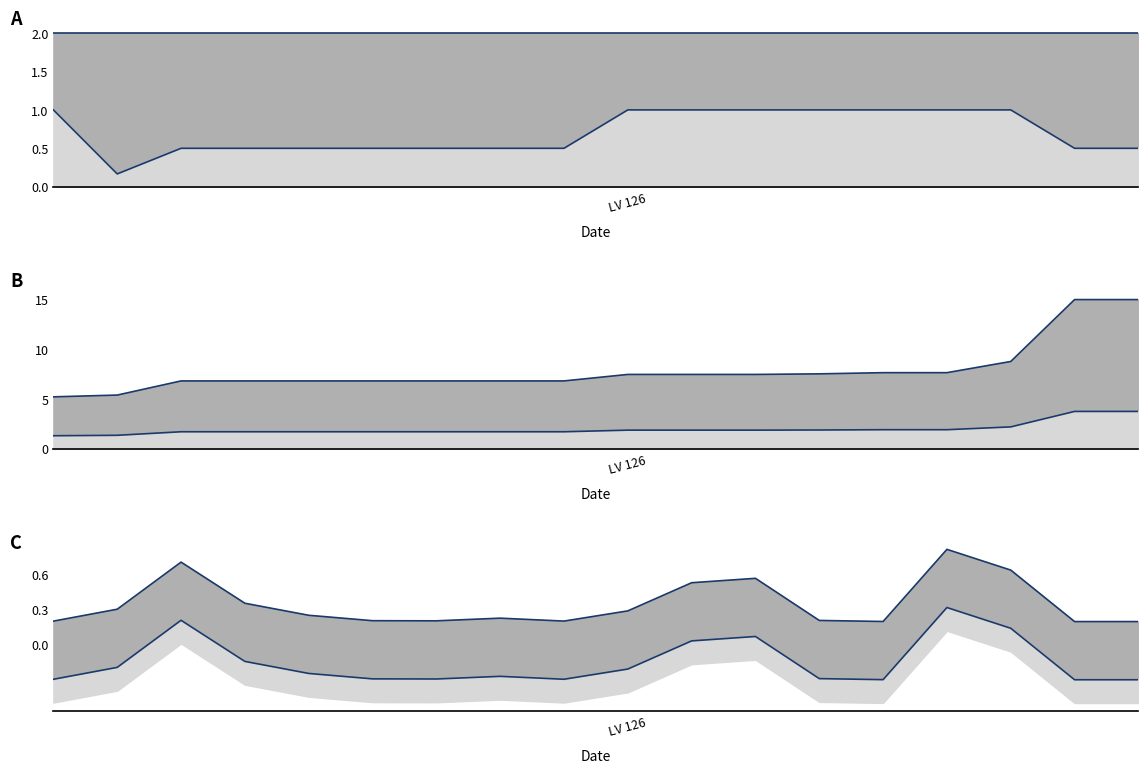

At which label is Podíl jmenovatel upper closest to 2?

LV 126